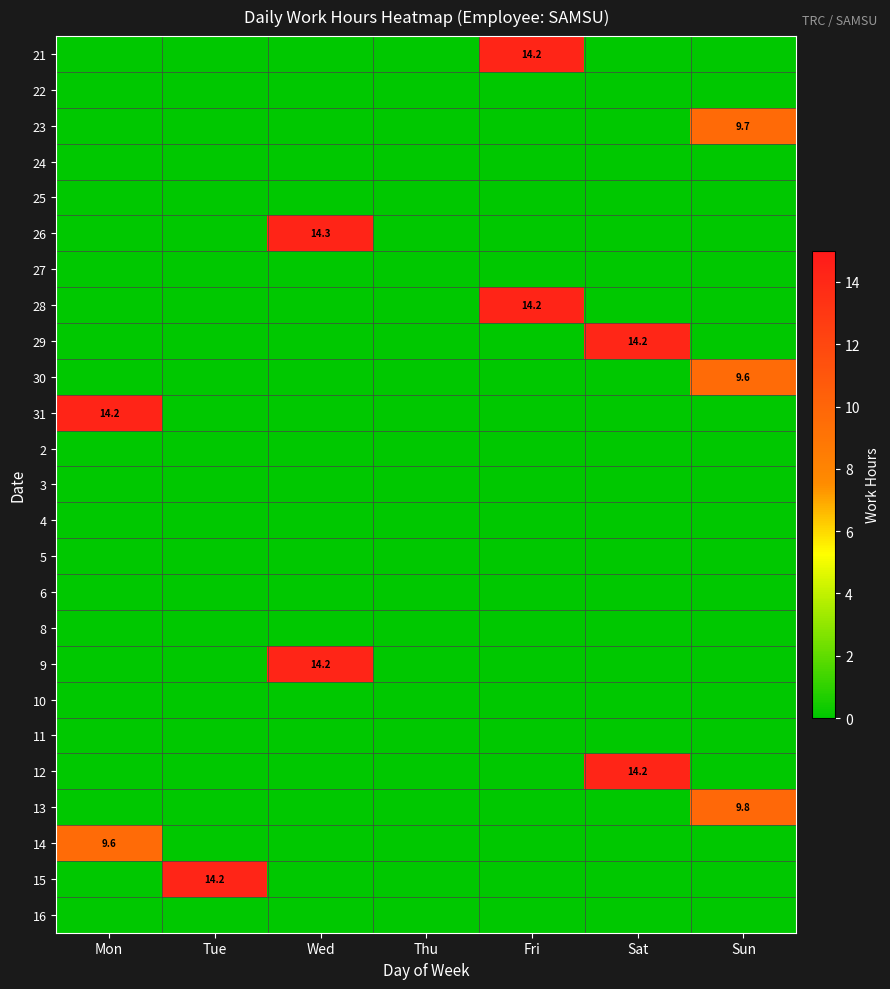

True or false: 14 has a value of 9.6 at Mon.

True